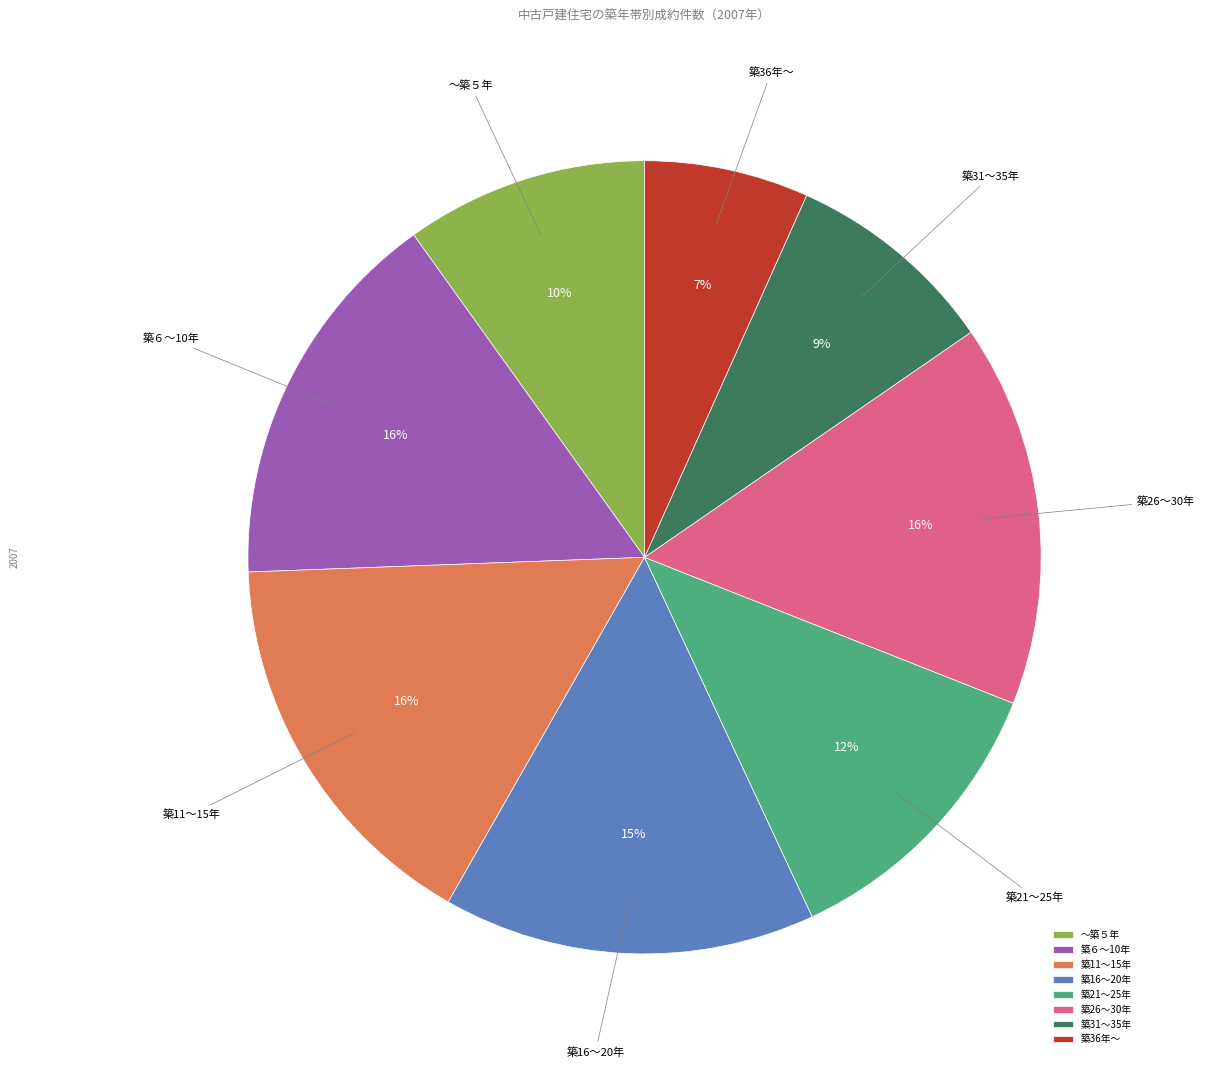

What percentage is the 築11～15年 slice, to the nearest percent?

16%